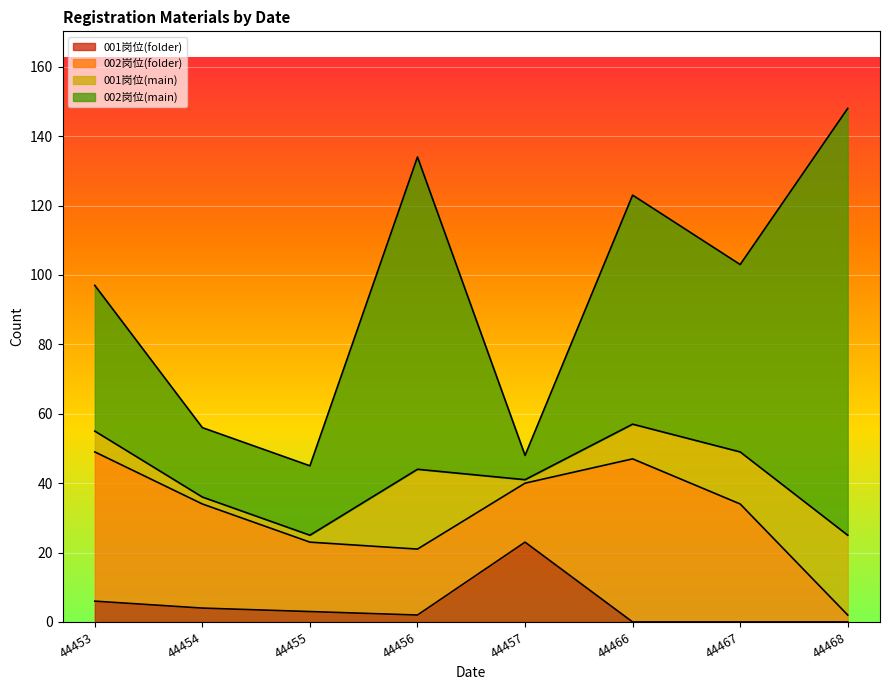

At which category does the chart reach its minimum across all series?

44466